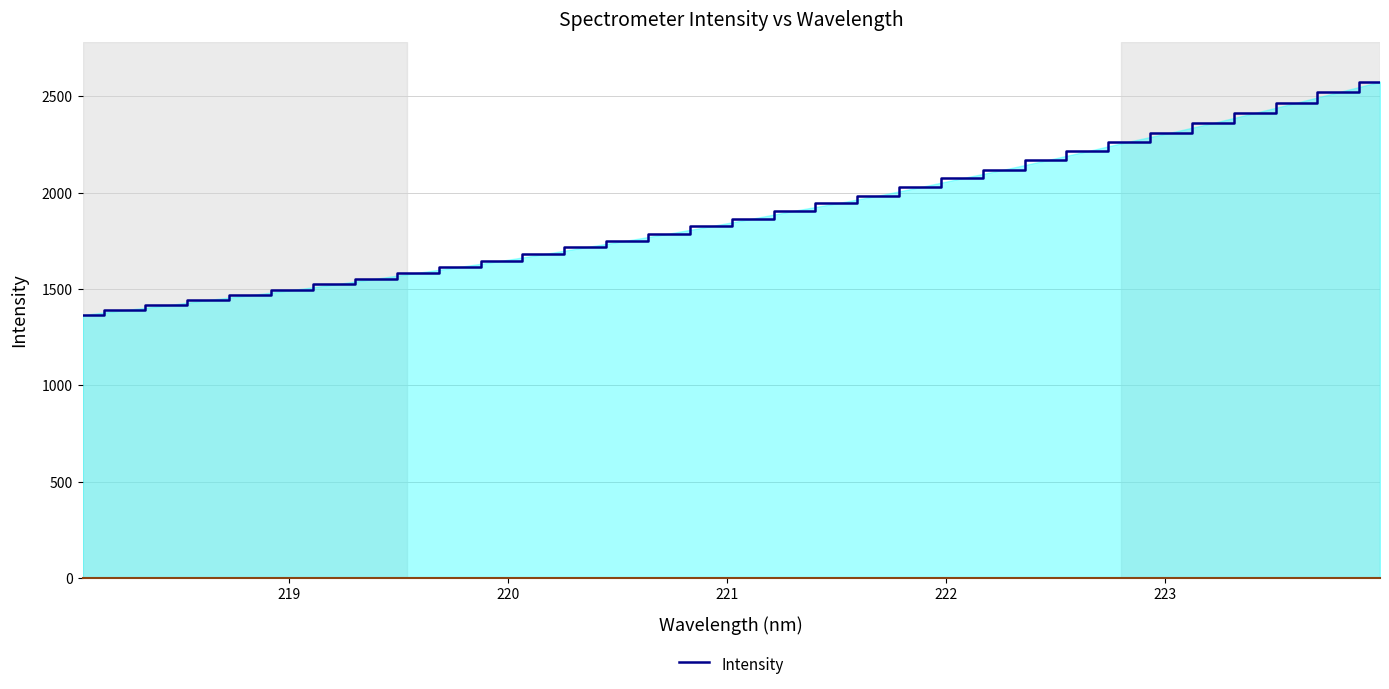

What is the difference between the maximum and minimum values?

1211.0